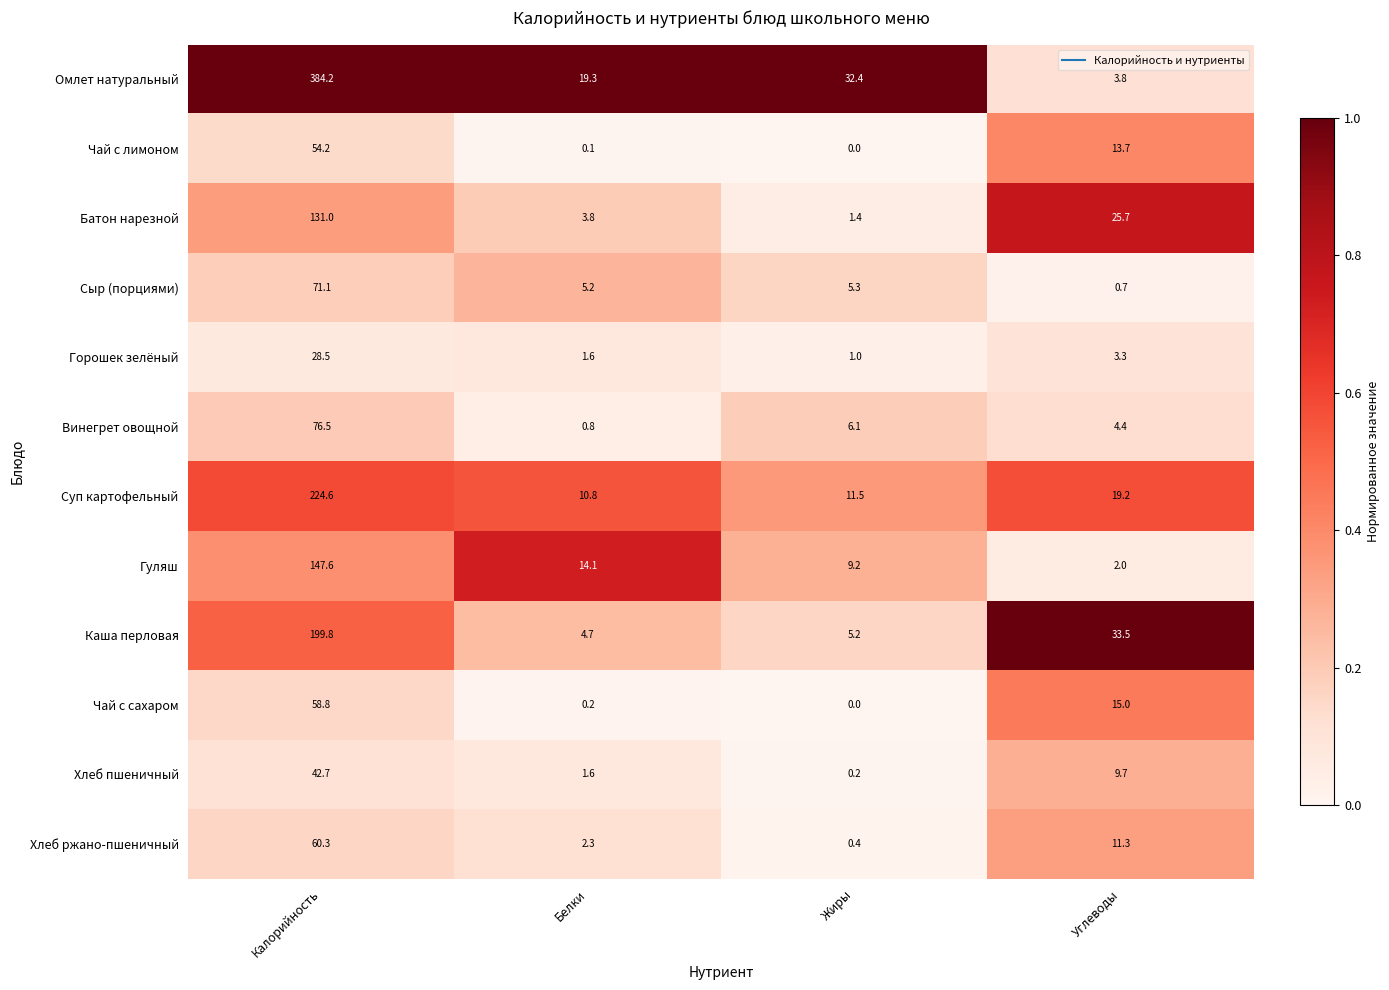

How many data points in Омлет натуральный are above 32?

2